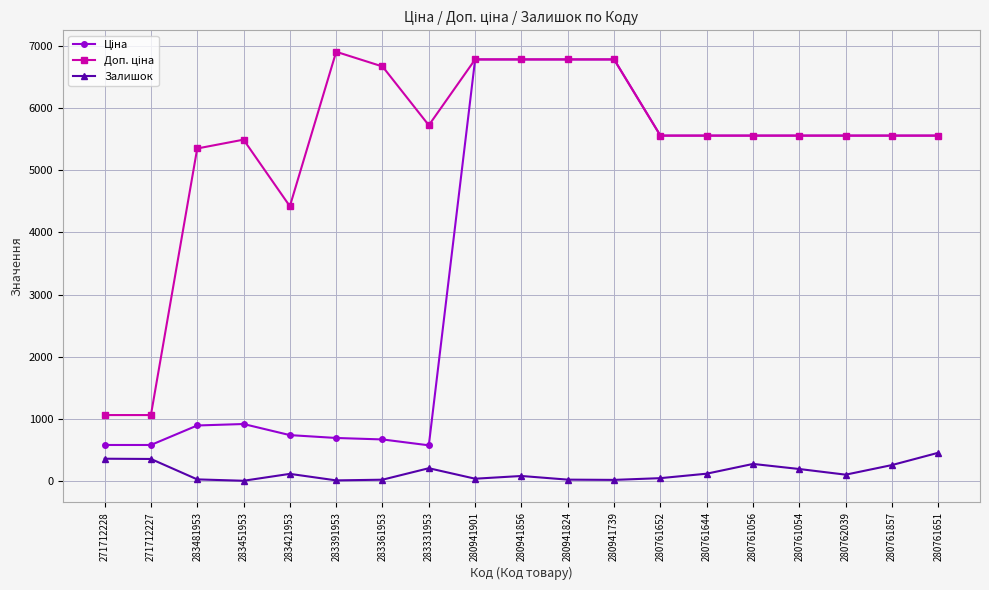

What is the total value across all series at 280761644?

11236.7